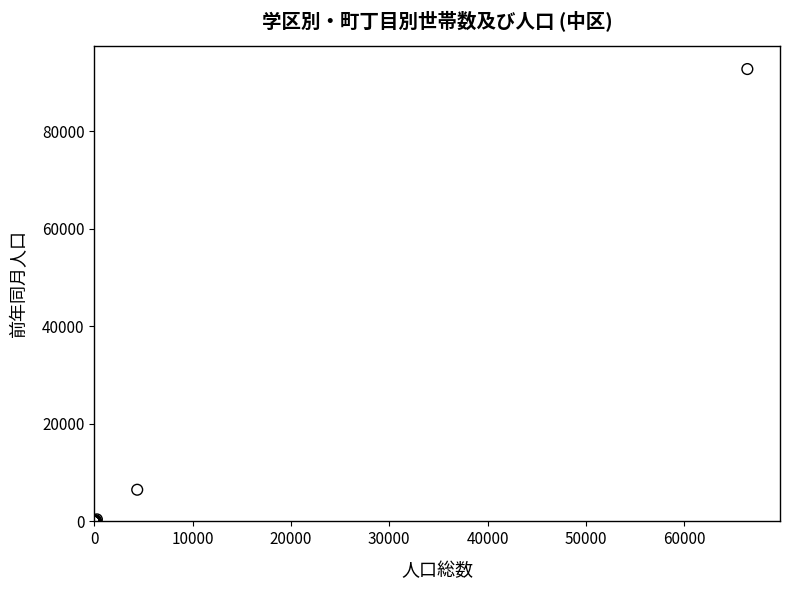

What Y value in the scatter plot is closest to 46400?

6495